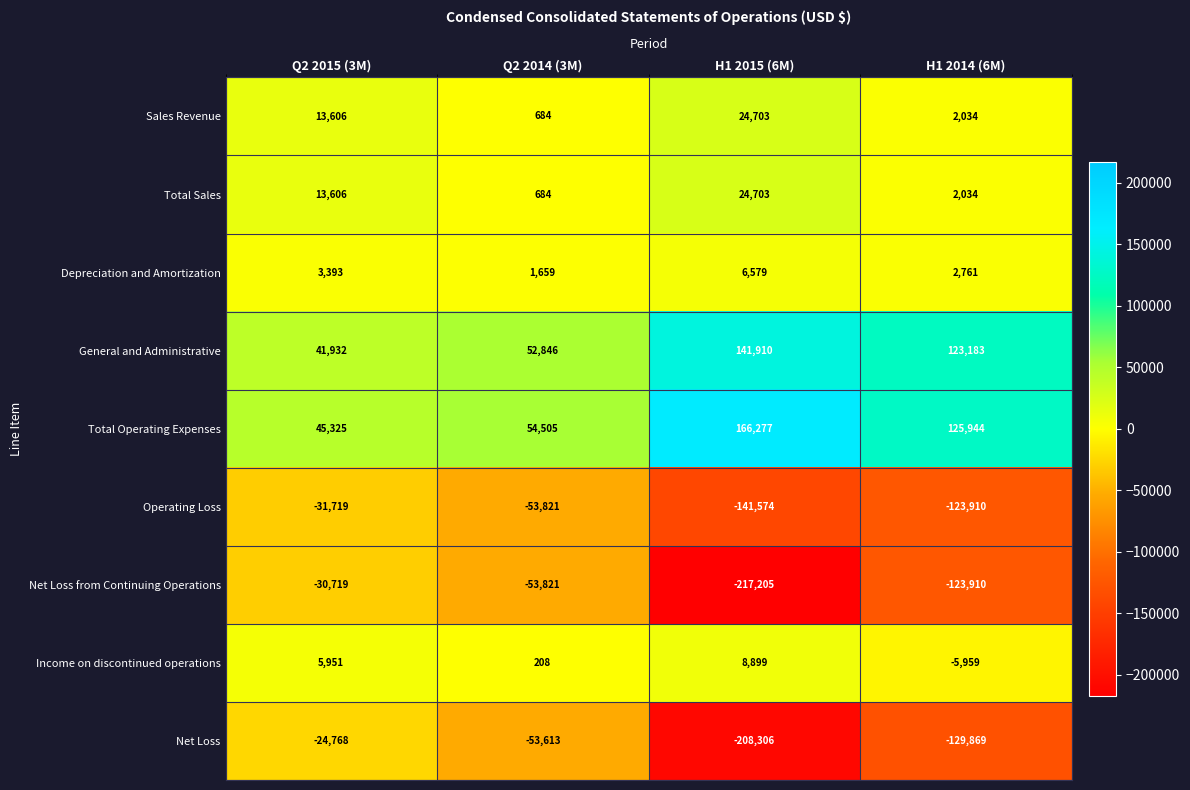

Is it true that Sales Revenue equals 5503 at Q2 2015 (3M)?

False